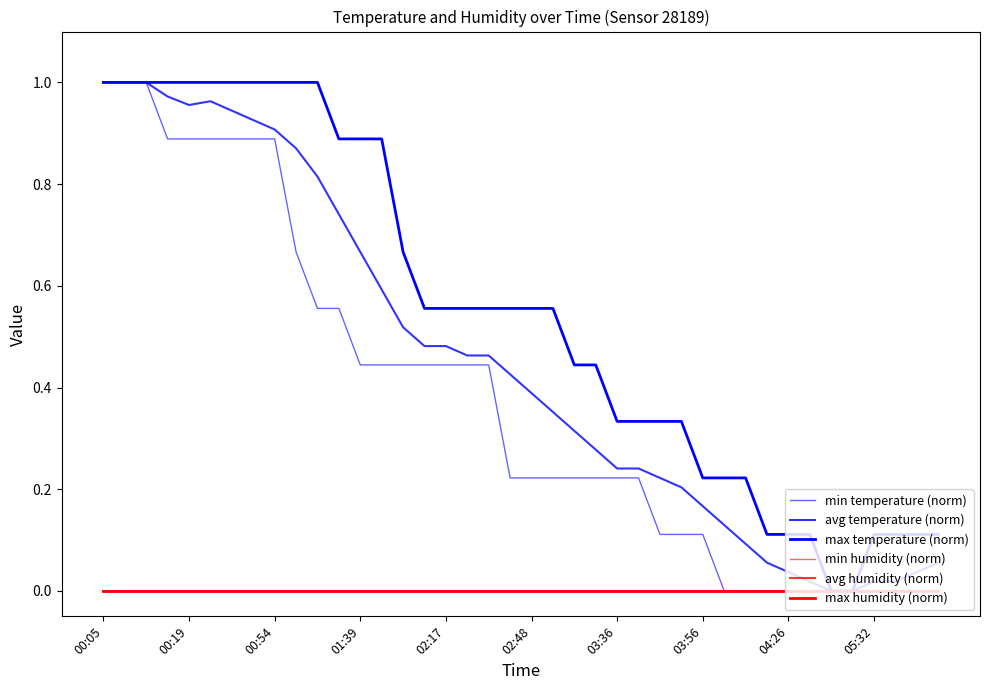

True or false: min humidity (norm) and avg temperature (norm) cross at least once.

False